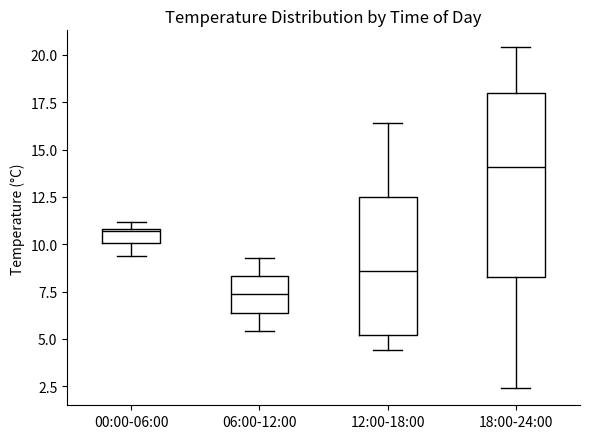

Which box is the tallest, from its lower edge to its upper edge?

18:00-24:00